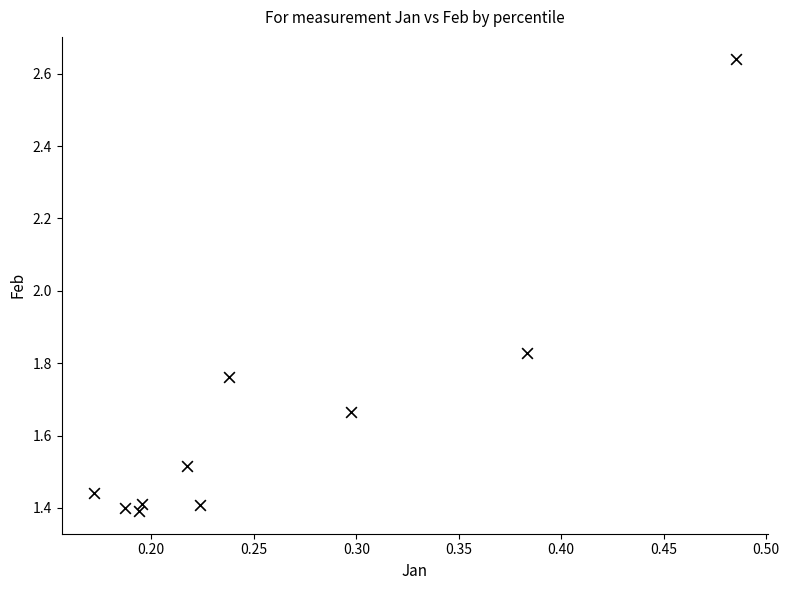

What is the range of X values (max minus min)?

0.3